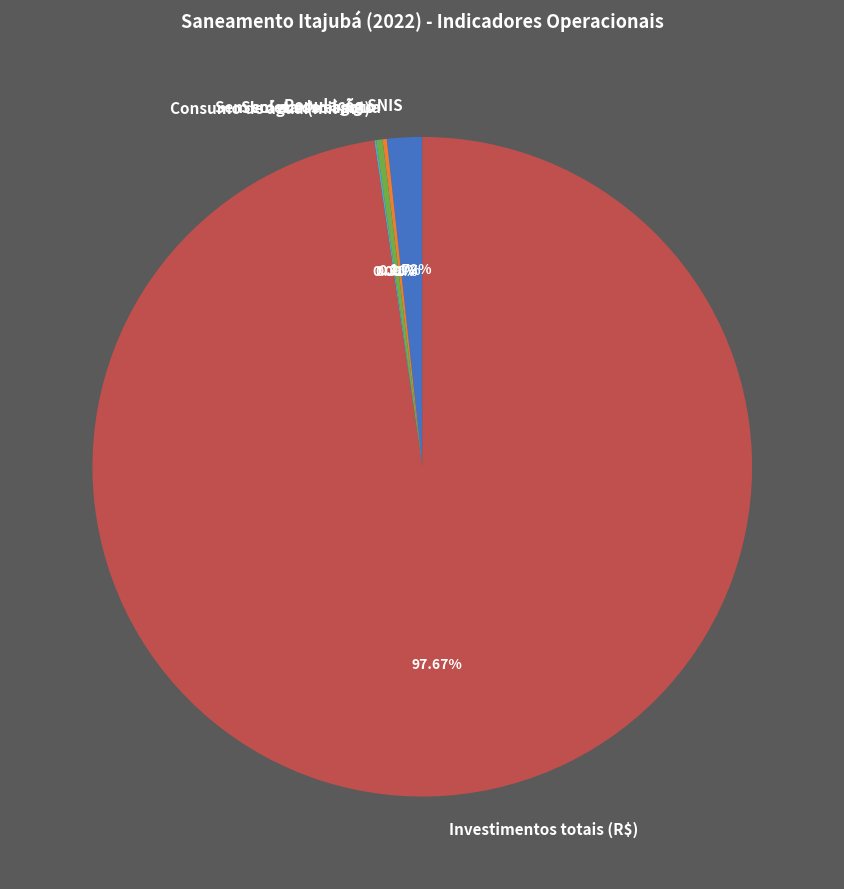

True or false: Sem coleta de esgoto accounts for 0% of the total.

True